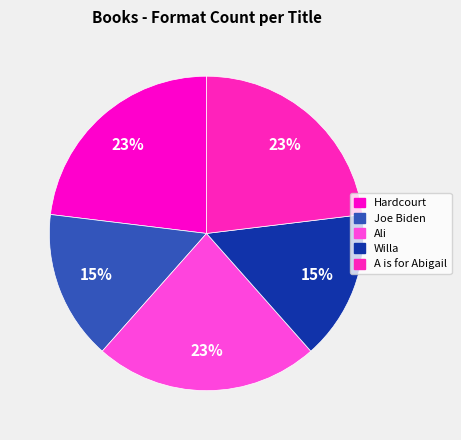

Is there a majority slice in this chart?

No